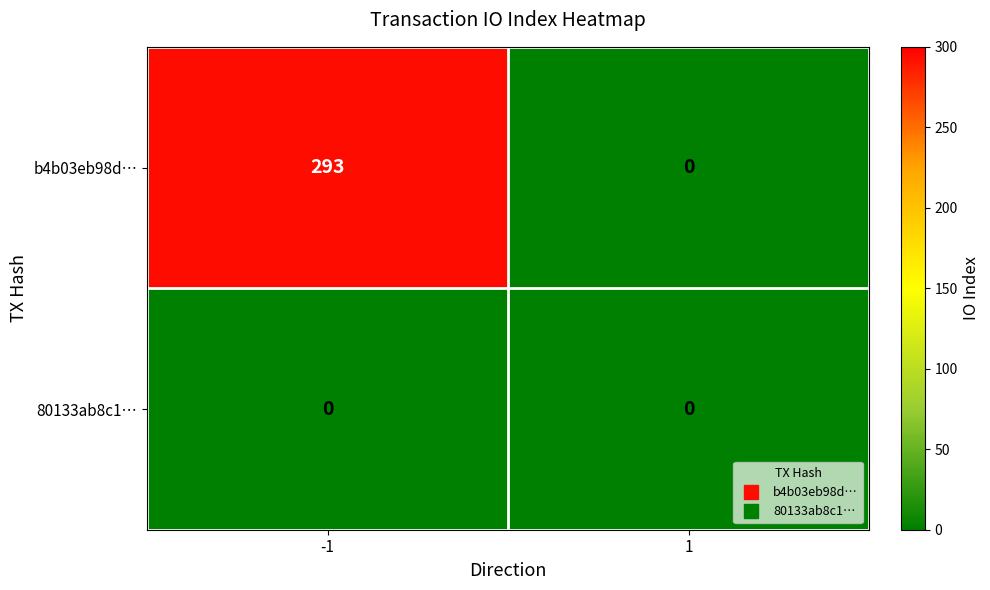

Reading left to right, extract all data points from this chart.

b4b03eb98d…: -1=293	1=0
80133ab8c1…: -1=0	1=0